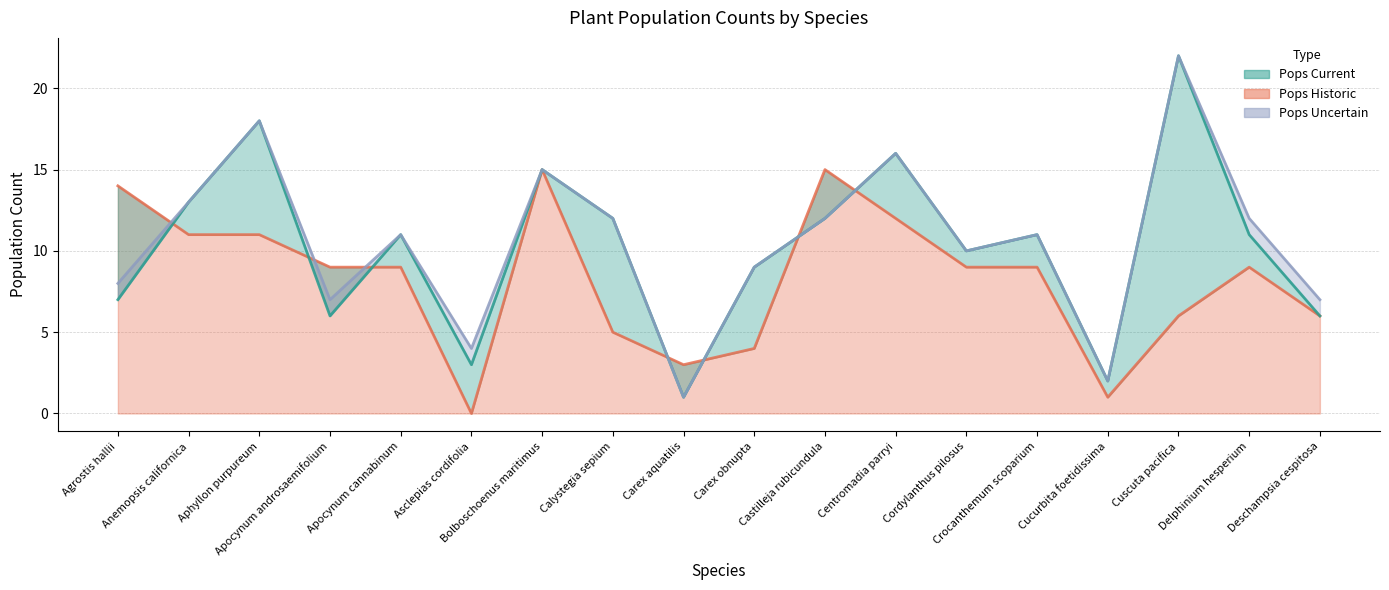

Where is Pops Current nearest to the value 11?

Apocynum cannabinum